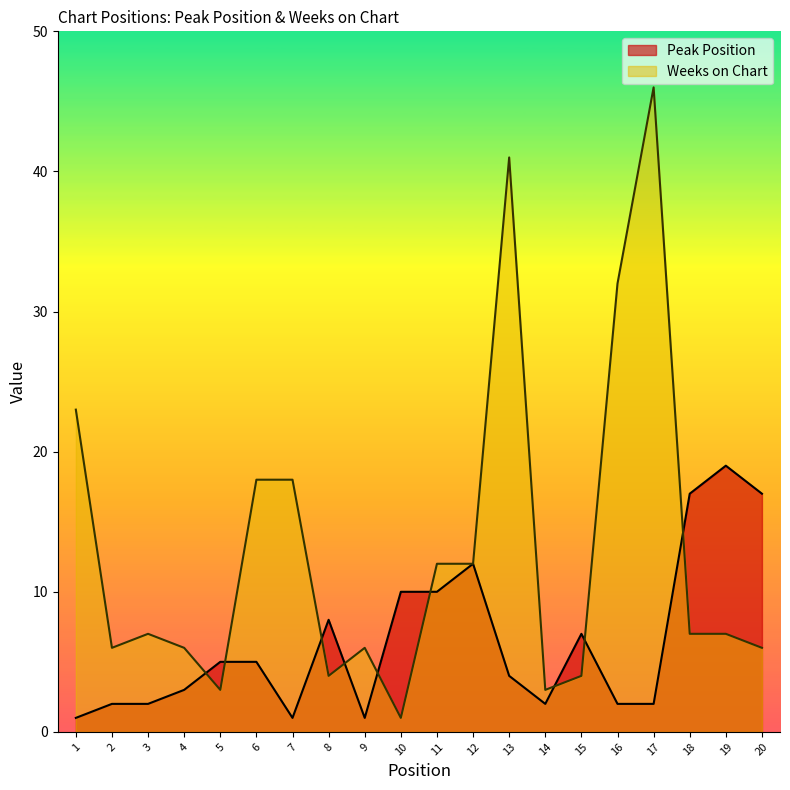

How many data points in Weeks on Chart are above 7?

8